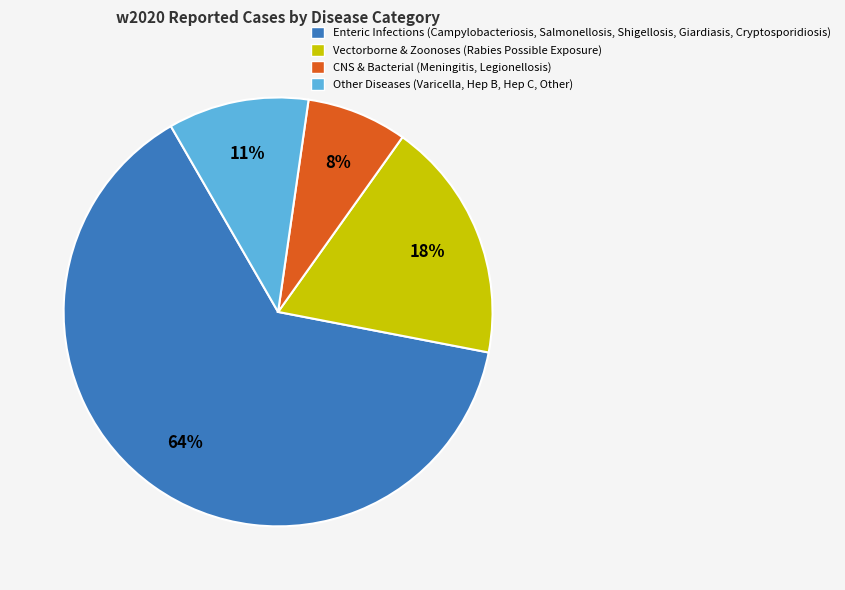

Does any single category account for the majority?

Yes